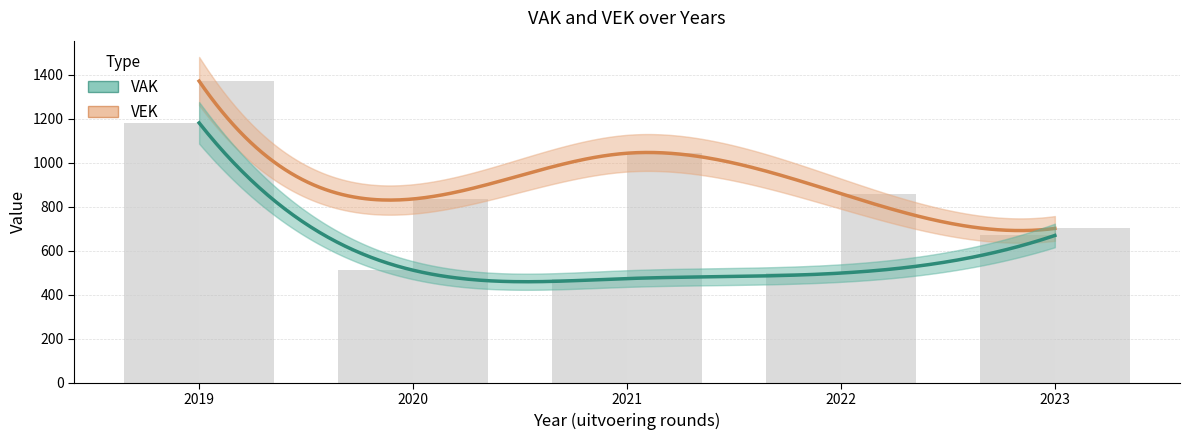

What is the difference between the VAK values at 2019 and 2023?

512